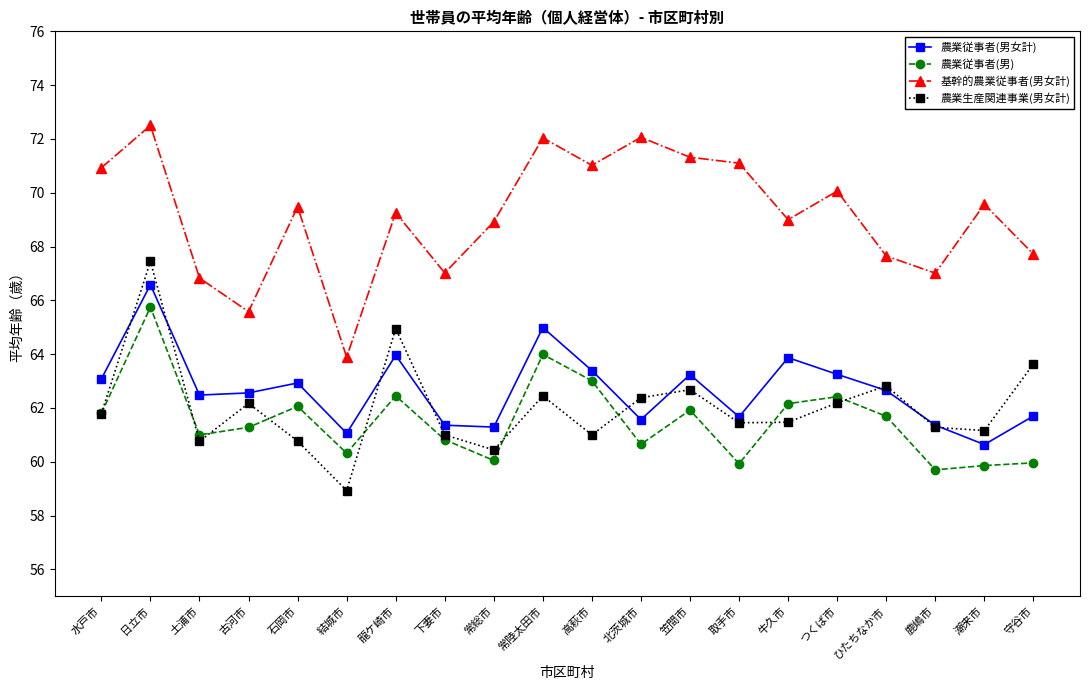

What is the label of the 17th point from the left?

ひたちなか市